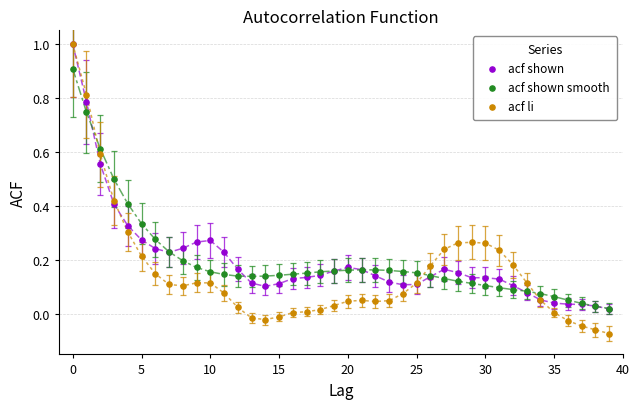

Which series contains the lowest Y value?

acf li